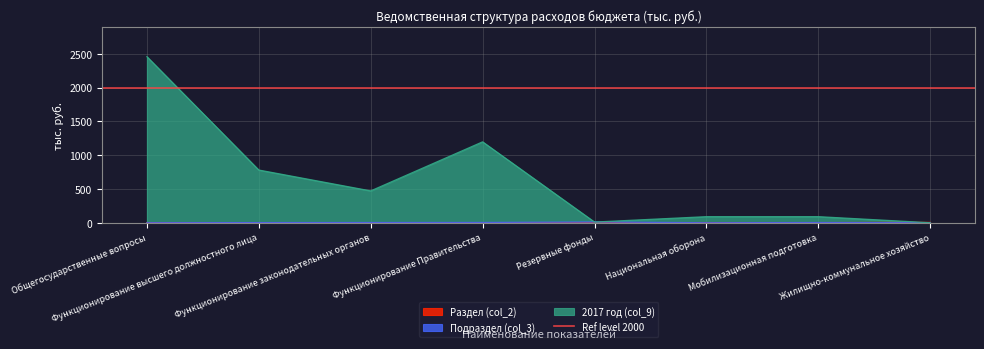

At how many categories does at least one series exceed 818?

2